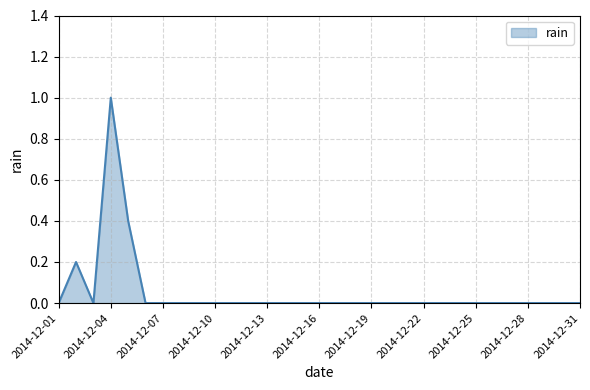

Reading left to right, what are all the values shown in this chart?

0.0	0.2	0.0	1.0	0.4	0.0	0.0	0.0	0.0	0.0	0.0	0.0	0.0	0.0	0.0	0.0	0.0	0.0	0.0	0.0	0.0	0.0	0.0	0.0	0.0	0.0	0.0	0.0	0.0	0.0	0.0